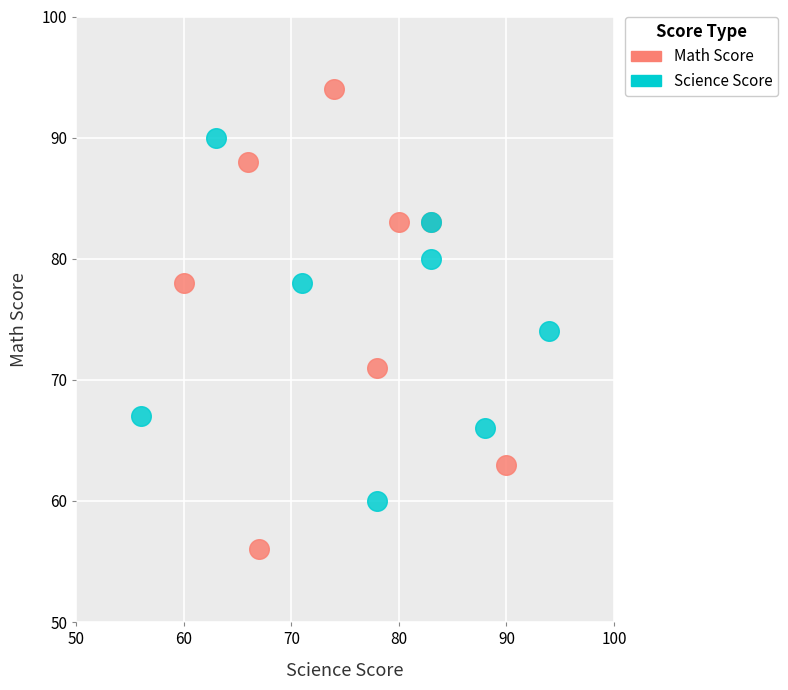

Which series reaches the minimum Y coordinate?

Math Score